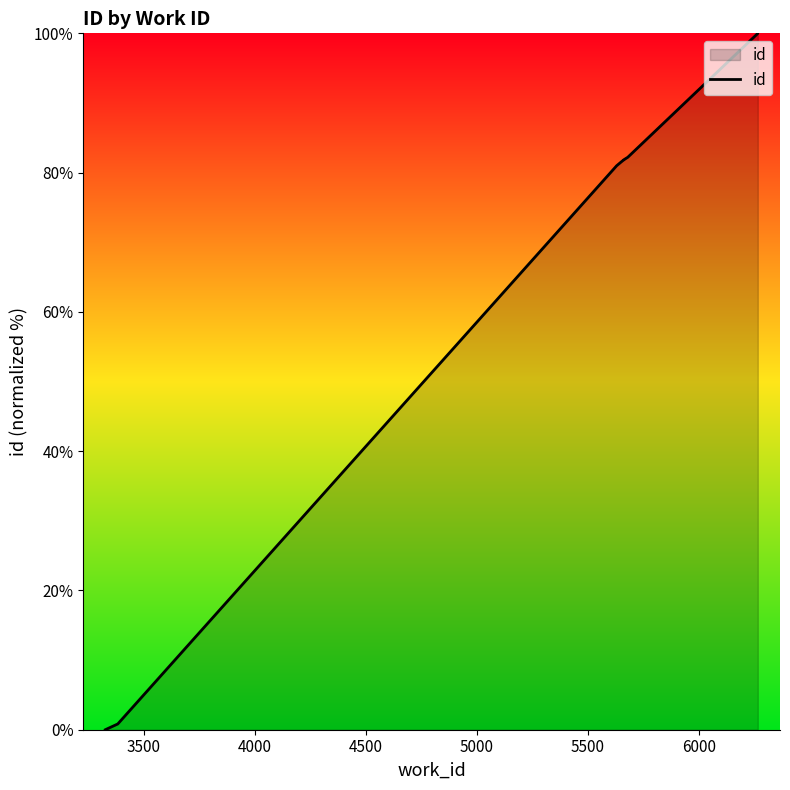

What is the sum of all values?

609.5